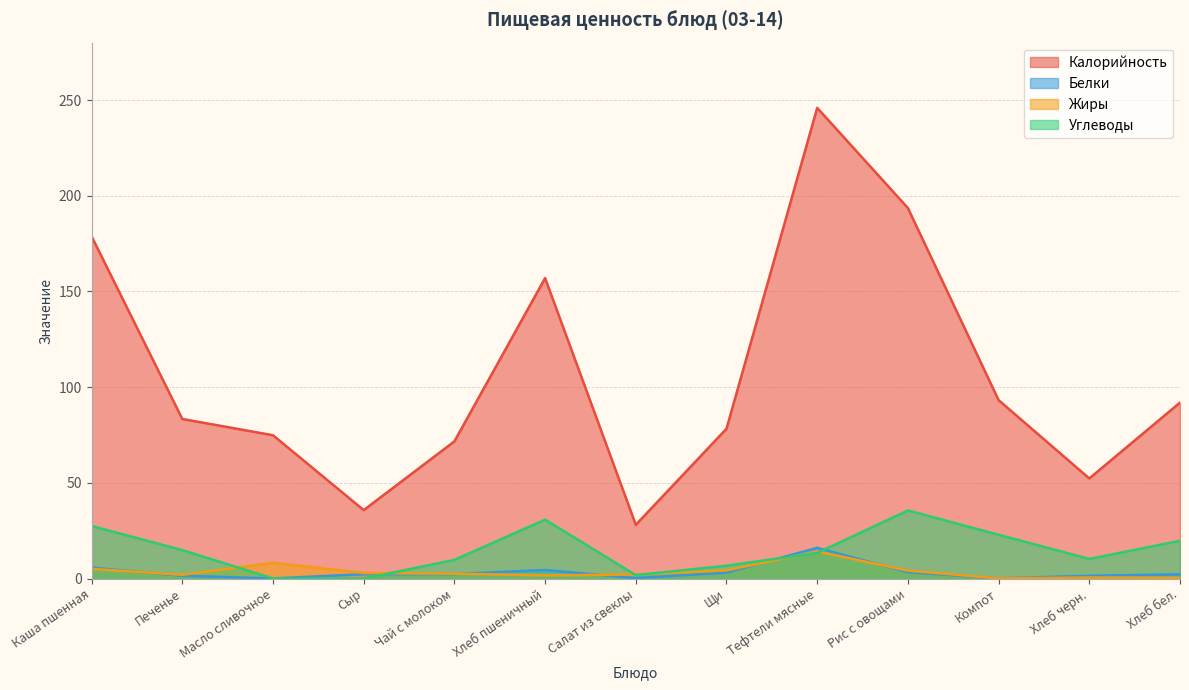

True or false: Белки has a value of 0.2 at Компот.

False